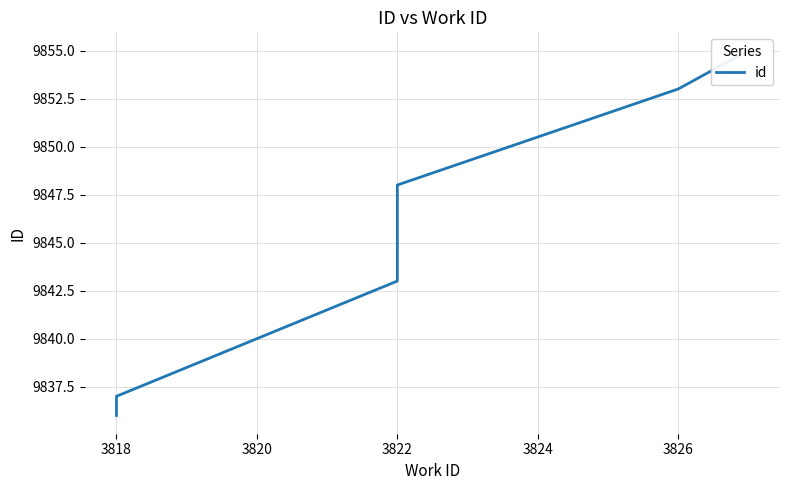

What is the sum of all values?

59072